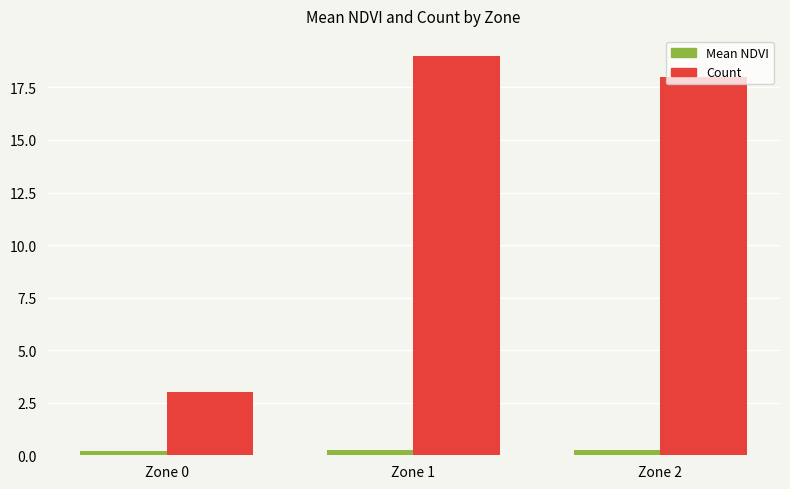

Which series changed the most between Zone 0 and Zone 1?

Count